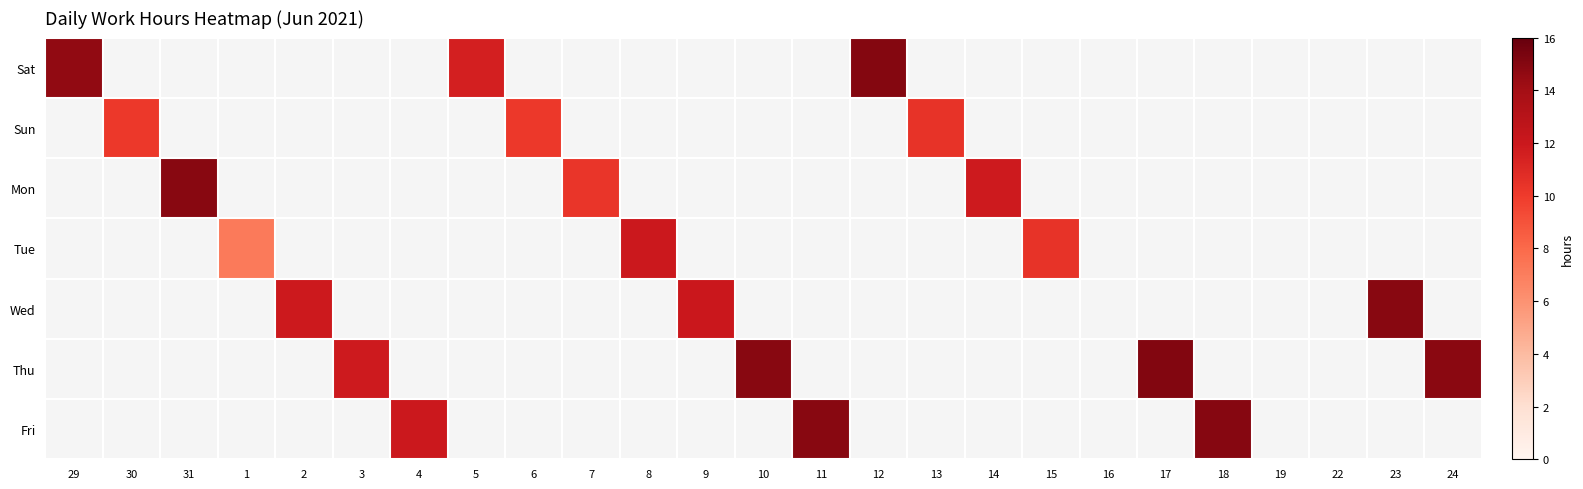

Reading right to left, list all the values displayed in this chart.

Sat: 24=0.0	23=0.0	22=0.0	19=0.0	18=0.0	17=0.0	16=0.0	15=0.0	14=0.0	13=0.0	12=15.0	11=0.0	10=0.0	9=0.0	8=0.0	7=0.0	6=0.0	5=11.6	4=0.0	3=0.0	2=0.0	1=0.0	31=0.0	30=0.0	29=14.6
Sun: 24=0.0	23=0.0	22=0.0	19=0.0	18=0.0	17=0.0	16=0.0	15=0.0	14=0.0	13=10.4	12=0.0	11=0.0	10=0.0	9=0.0	8=0.0	7=0.0	6=10.1	5=0.0	4=0.0	3=0.0	2=0.0	1=0.0	31=0.0	30=10.2	29=0.0
Mon: 24=0.0	23=0.0	22=0.0	19=0.0	18=0.0	17=0.0	16=0.0	15=0.0	14=11.9	13=0.0	12=0.0	11=0.0	10=0.0	9=0.0	8=0.0	7=10.3	6=0.0	5=0.0	4=0.0	3=0.0	2=0.0	1=0.0	31=14.9	30=0.0	29=0.0
Tue: 24=0.0	23=0.0	22=0.0	19=0.0	18=0.0	17=0.0	16=0.0	15=10.4	14=0.0	13=0.0	12=0.0	11=0.0	10=0.0	9=0.0	8=12.0	7=0.0	6=0.0	5=0.0	4=0.0	3=0.0	2=0.0	1=7.1	31=0.0	30=0.0	29=0.0
Wed: 24=0.0	23=14.9	22=0.0	19=0.0	18=0.0	17=0.0	16=0.0	15=0.0	14=0.0	13=0.0	12=0.0	11=0.0	10=0.0	9=12.1	8=0.0	7=0.0	6=0.0	5=0.0	4=0.0	3=0.0	2=11.9	1=0.0	31=0.0	30=0.0	29=0.0
Thu: 24=14.9	23=0.0	22=0.0	19=0.0	18=0.0	17=15.1	16=0.0	15=0.0	14=0.0	13=0.0	12=0.0	11=0.0	10=14.9	9=0.0	8=0.0	7=0.0	6=0.0	5=0.0	4=0.0	3=11.9	2=0.0	1=0.0	31=0.0	30=0.0	29=0.0
Fri: 24=0.0	23=0.0	22=0.0	19=0.0	18=14.9	17=0.0	16=0.0	15=0.0	14=0.0	13=0.0	12=0.0	11=14.9	10=0.0	9=0.0	8=0.0	7=0.0	6=0.0	5=0.0	4=12.0	3=0.0	2=0.0	1=0.0	31=0.0	30=0.0	29=0.0